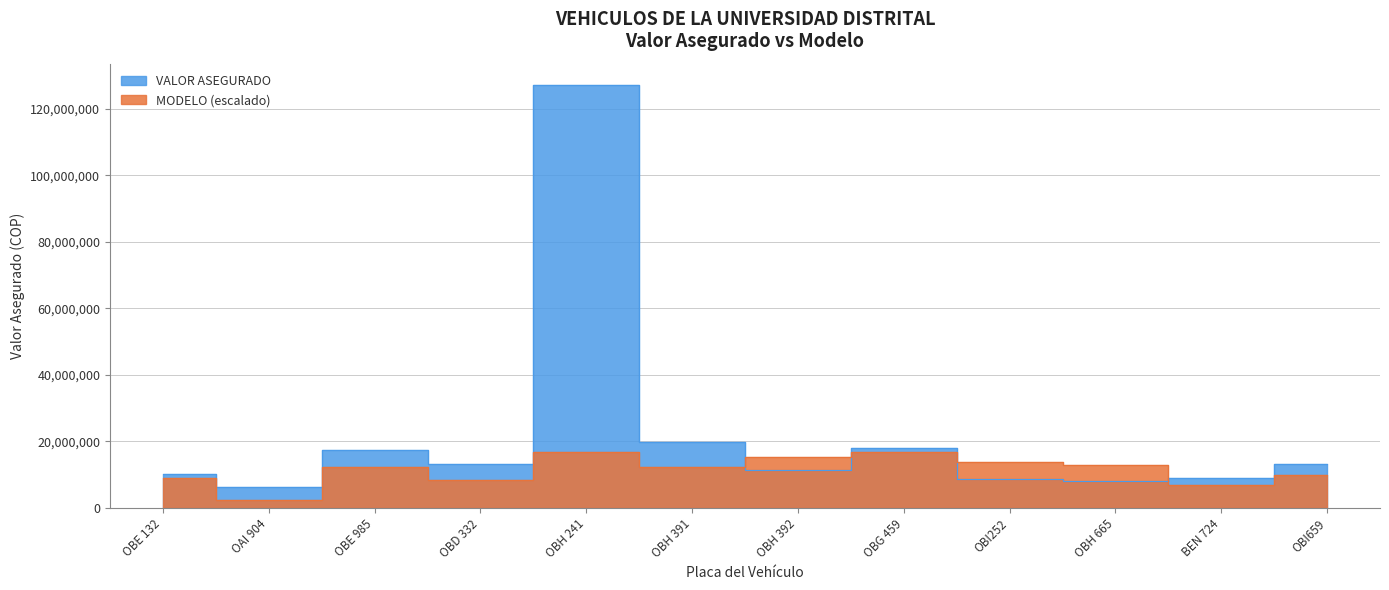

True or false: MODELO and VALOR ASEGURADO cross at least once.

True